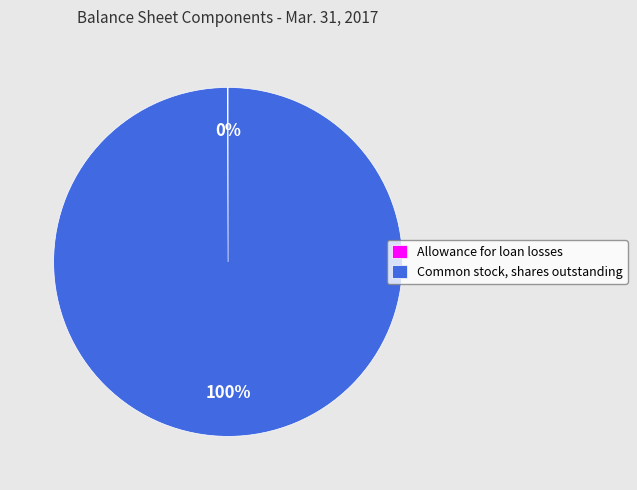

Is it true that Common stock, shares outstanding is 100% of the pie?

True